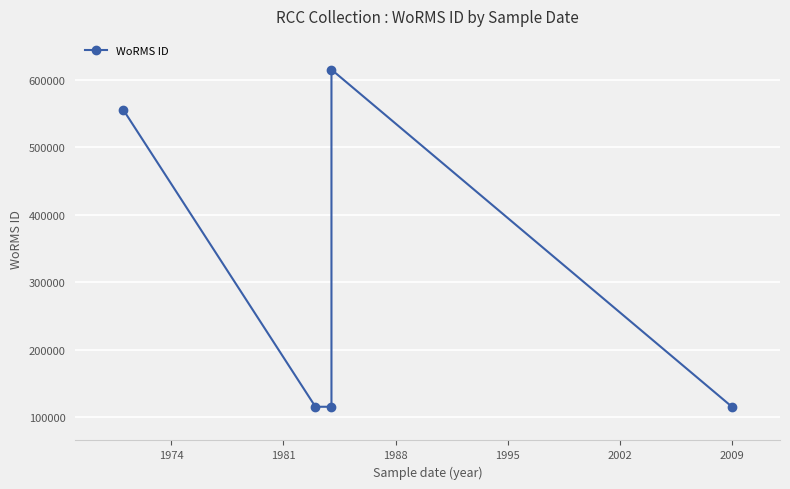

Count the values in the range 115087 to 555940.

4